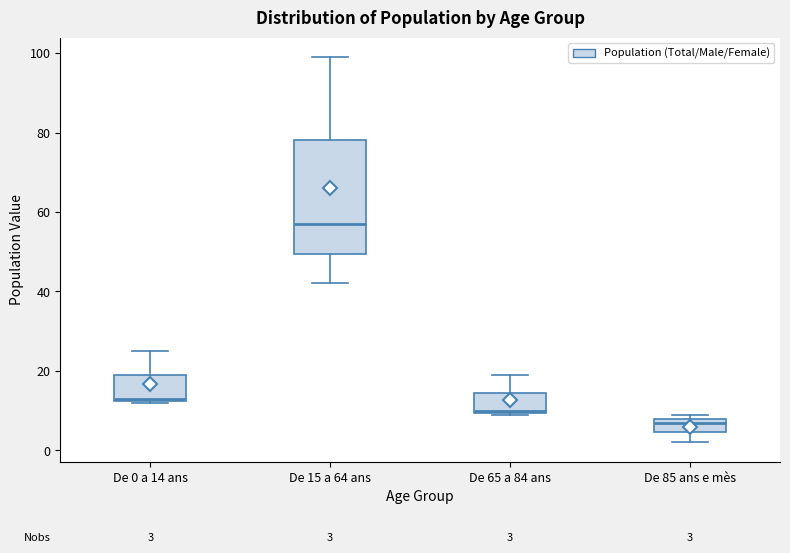

Which box's median line is the lowest?

De 85 ans e mès